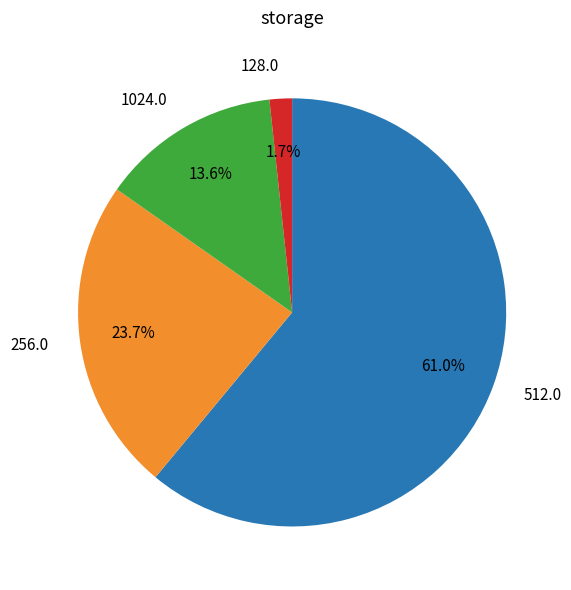

How much of the chart is everything except 128.0?

98.3%